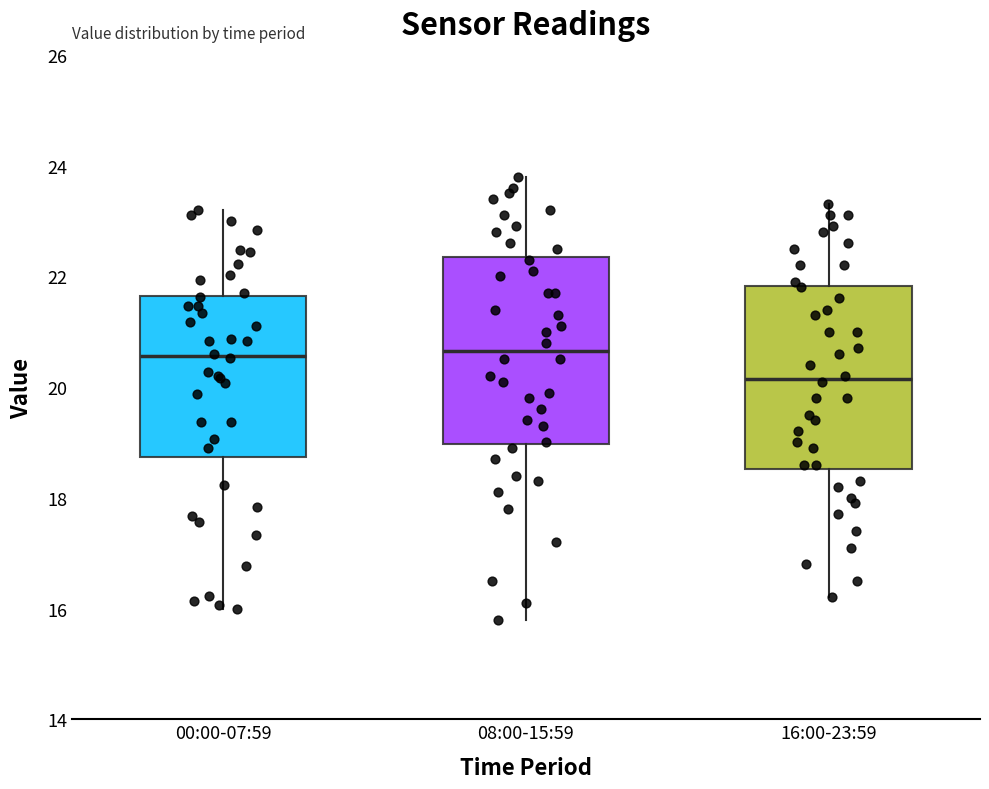

Where does the lower whisker of the box for 00:00-07:59 end on the y-axis? The values are not printed on the chart, so give them approximately, as read against the axis.

16.0